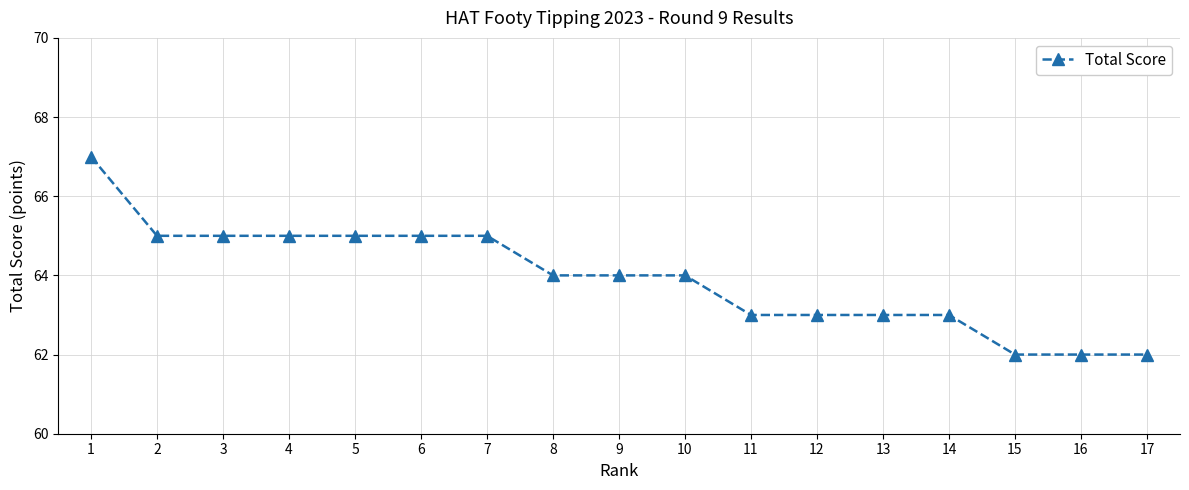

True or false: the data shows 64 at 9.

True